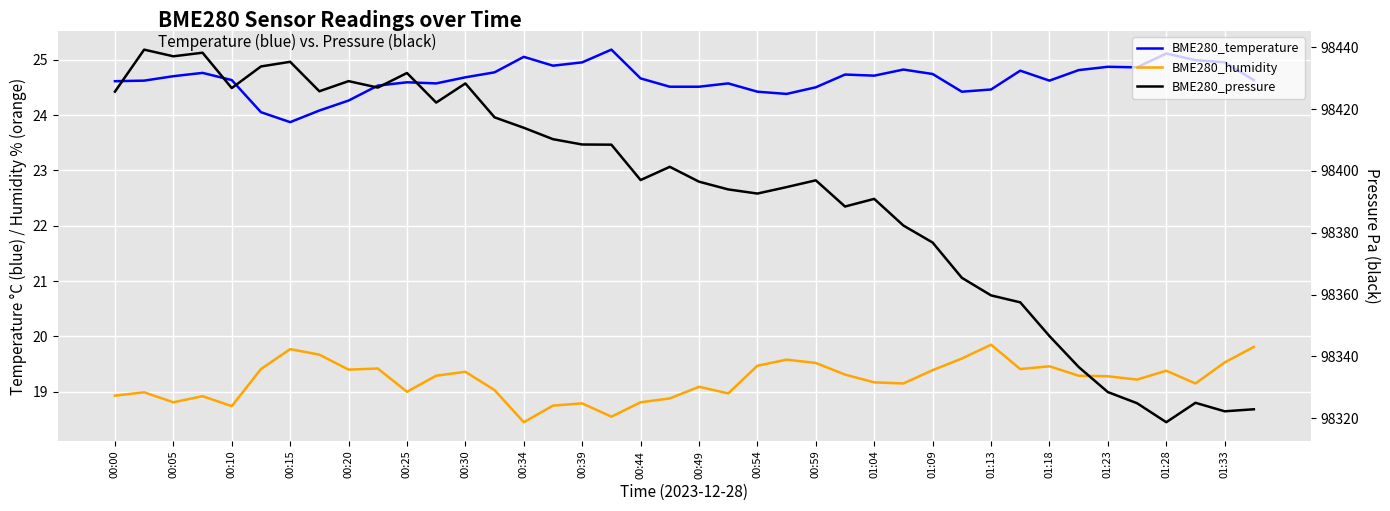

What is the difference between the maximum and minimum values in the BME280_humidity series?

1.4